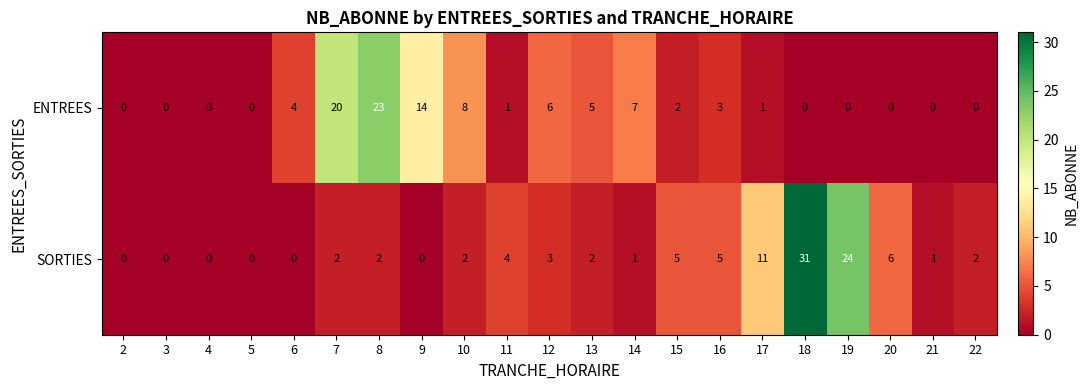

Where does the ENTREES series first go above 1?

6